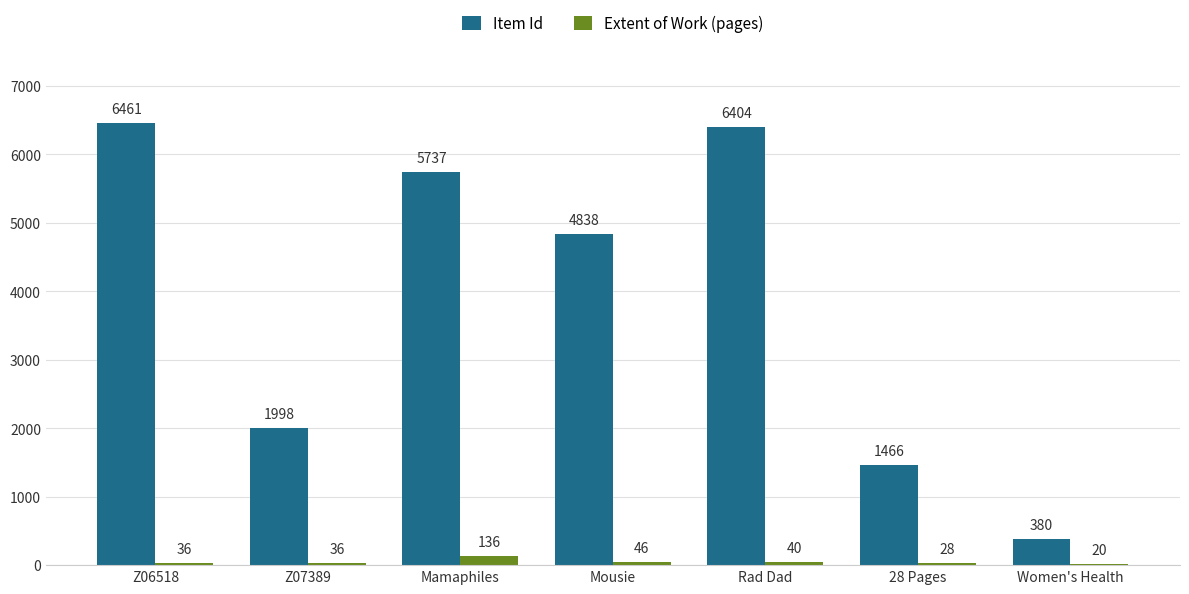

The Item Id series shows 1478 at Mamaphiles. True or false?

False